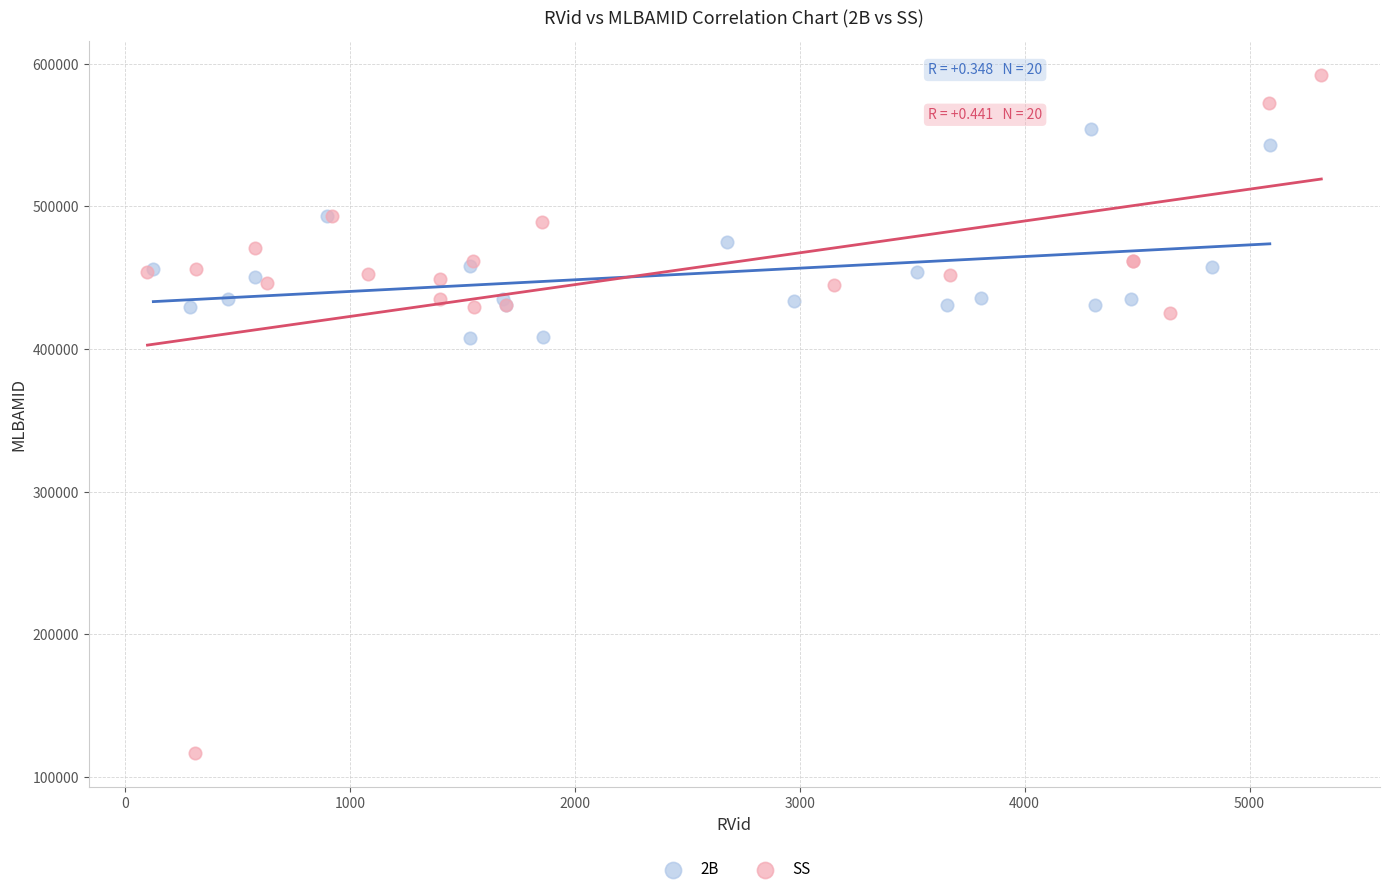

What are all the series names shown in the legend?

2B, SS